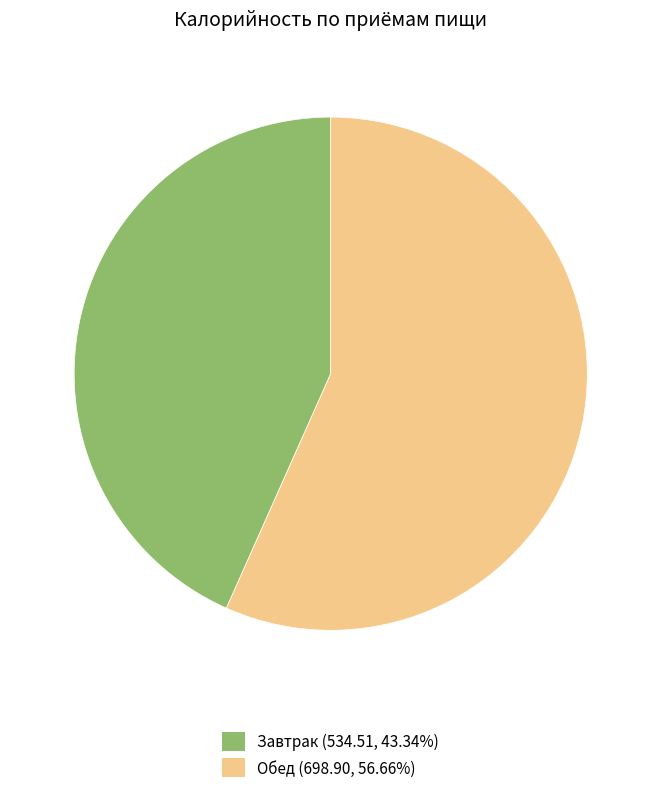

Is there a majority slice in this chart?

Yes